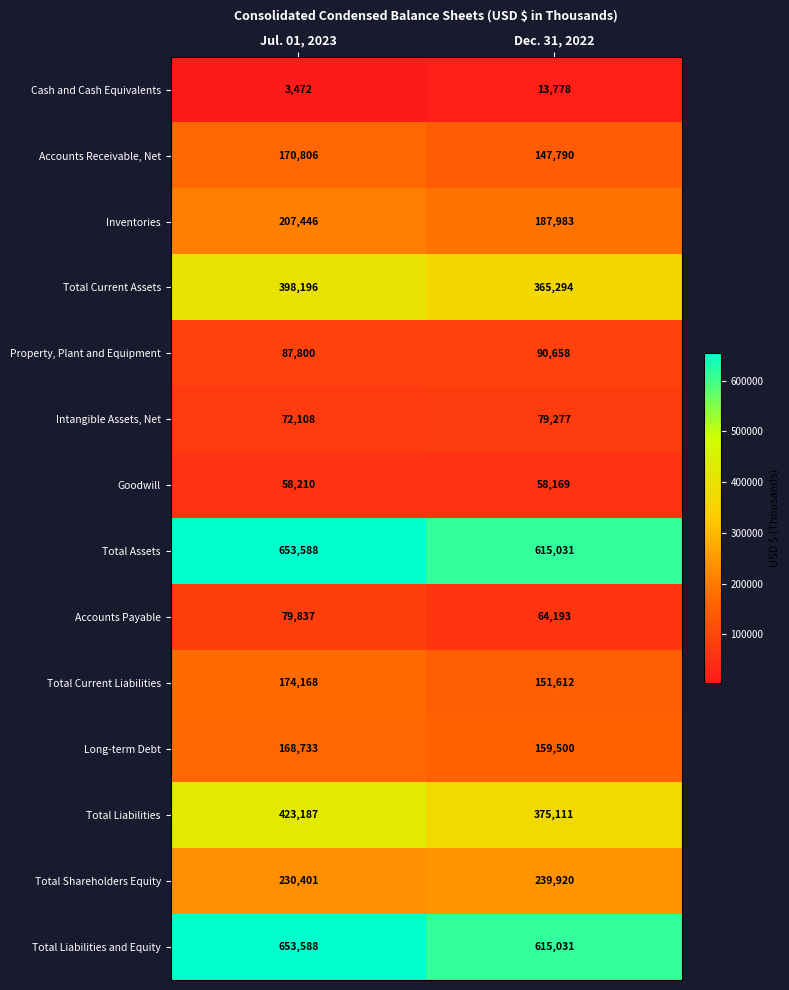

Where is Intangible Assets, Net nearest to the value 75692?

Jul. 01, 2023